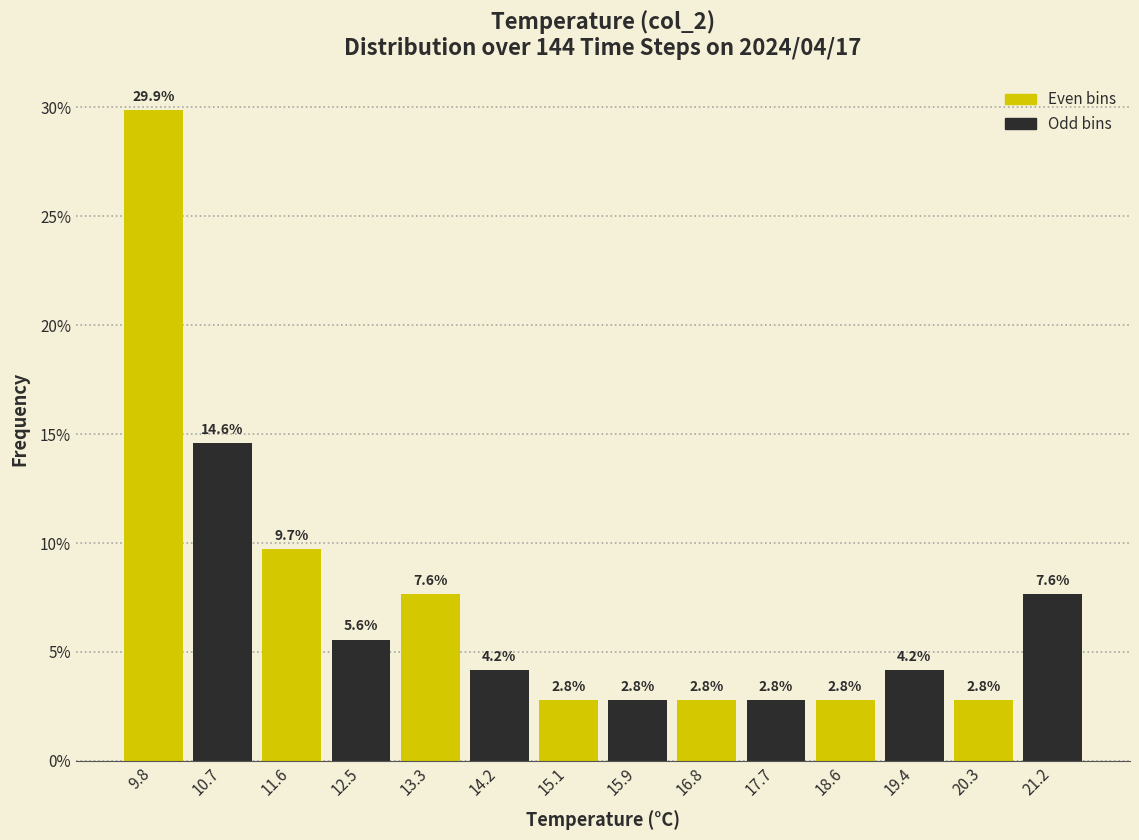

How tall is the bar that spans 12.9 to 13.8 on the x-axis? The bar edges are not printed on the chart, so give them approximately, as read against the axis.

7.6